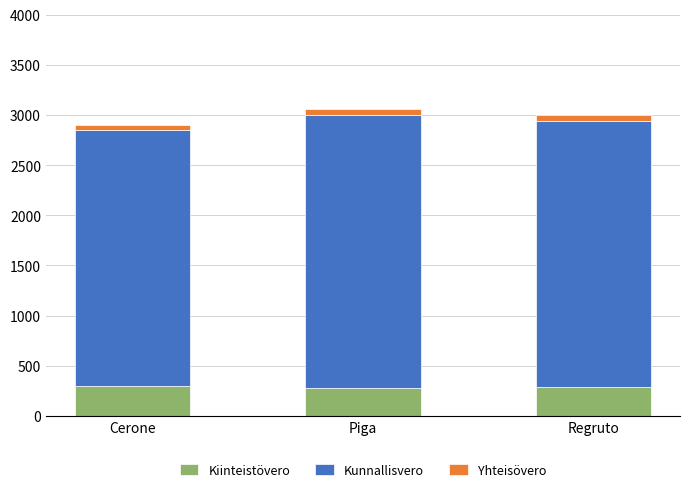

The Kiinteistövero series shows 420 at Regruto. True or false?

False